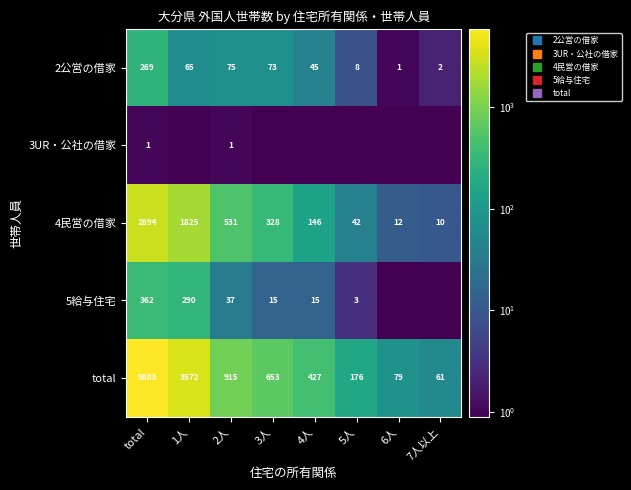

Is it true that total equals 3572.0 at 1人?

True